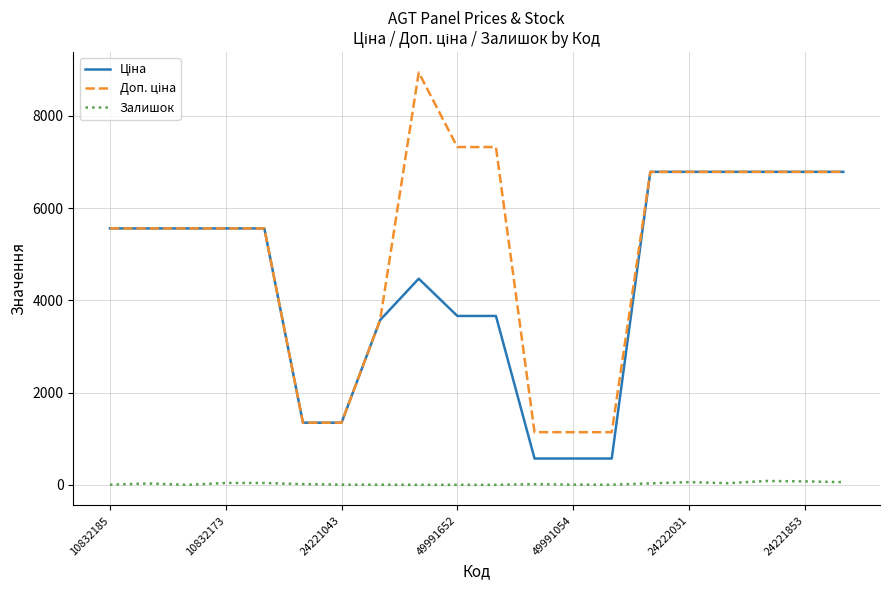

How many interior local valleys does the Залишок series have?

3